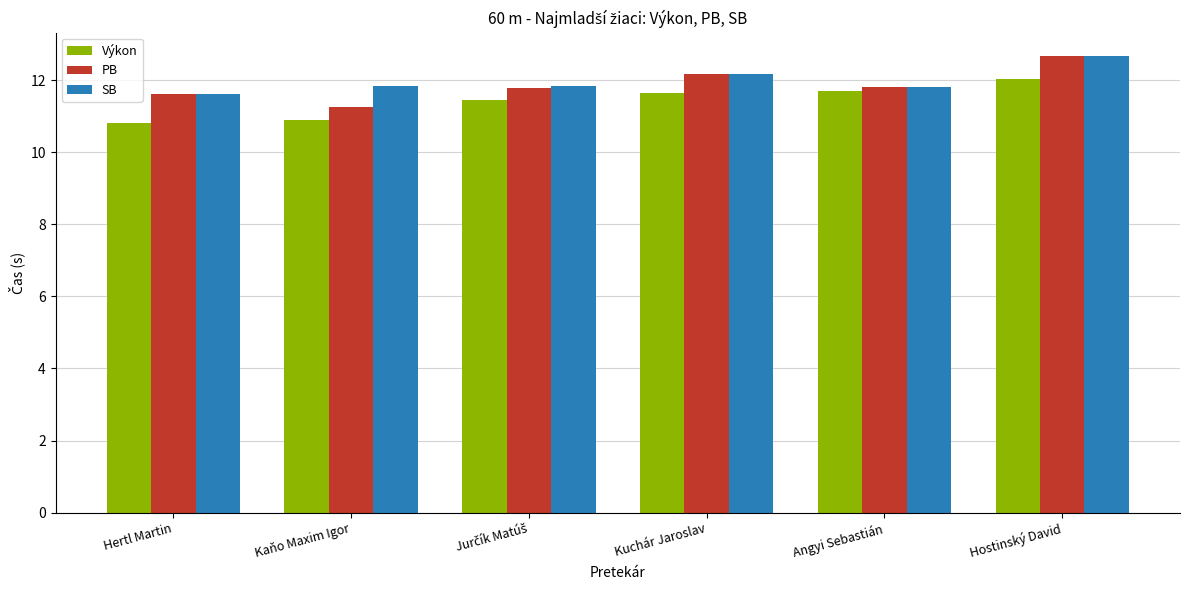

How many categories are shown in the chart?

6